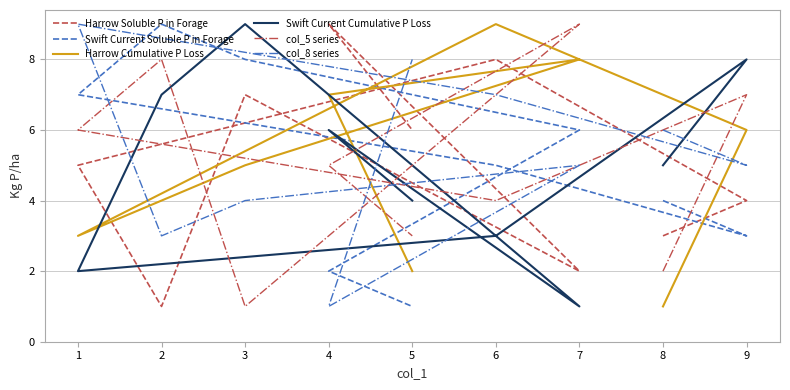

Which series has the largest total across all categories?

col_8 series